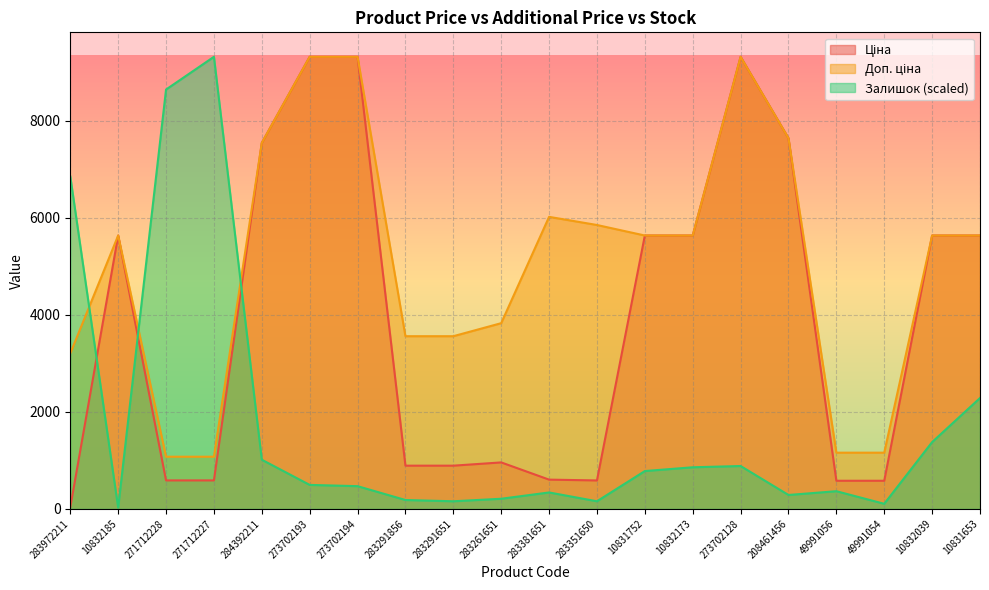

Which series changed the most between 271712227 and 284392211?

Залишок (scaled)